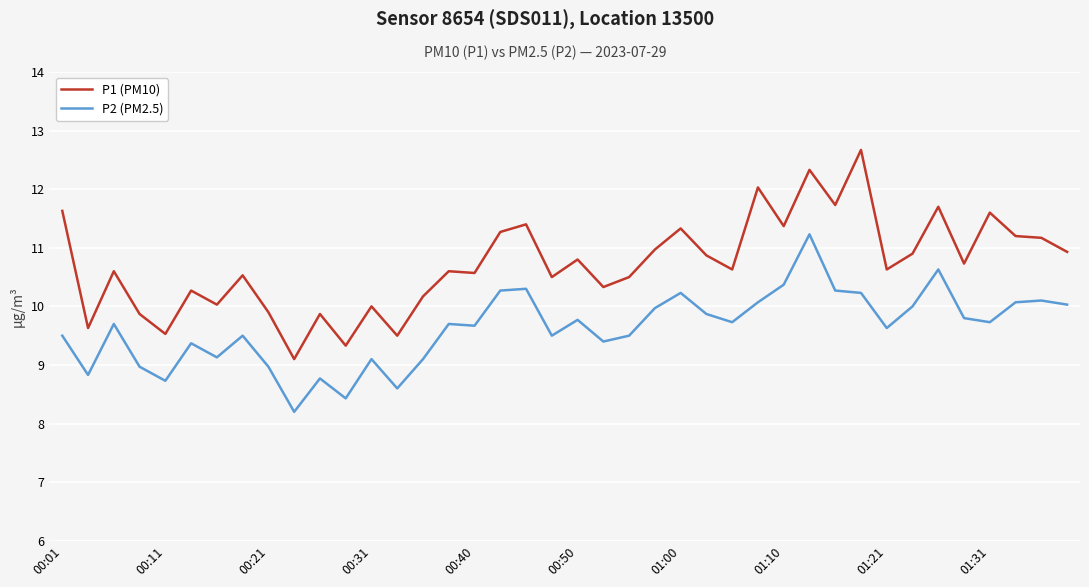

What is the lowest value of the P1 (PM10) series?

9.1